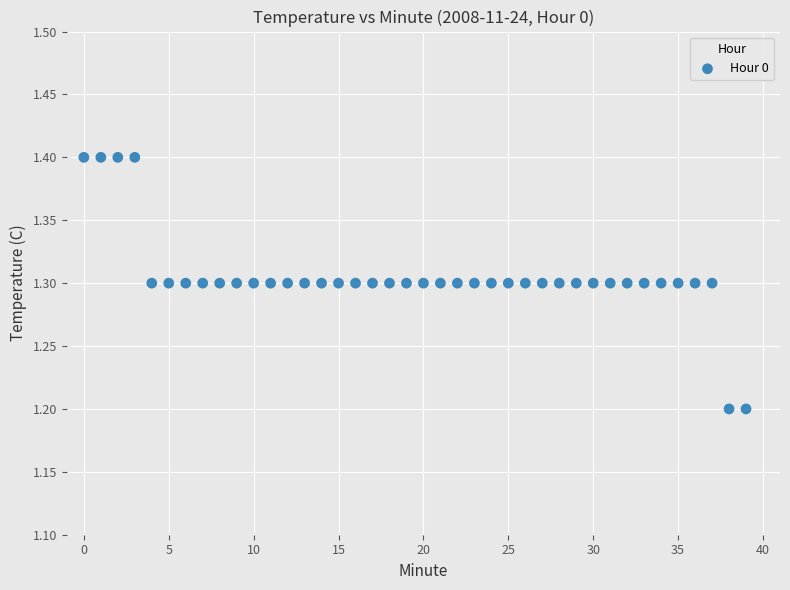

How many points are shown in the scatter plot?

40